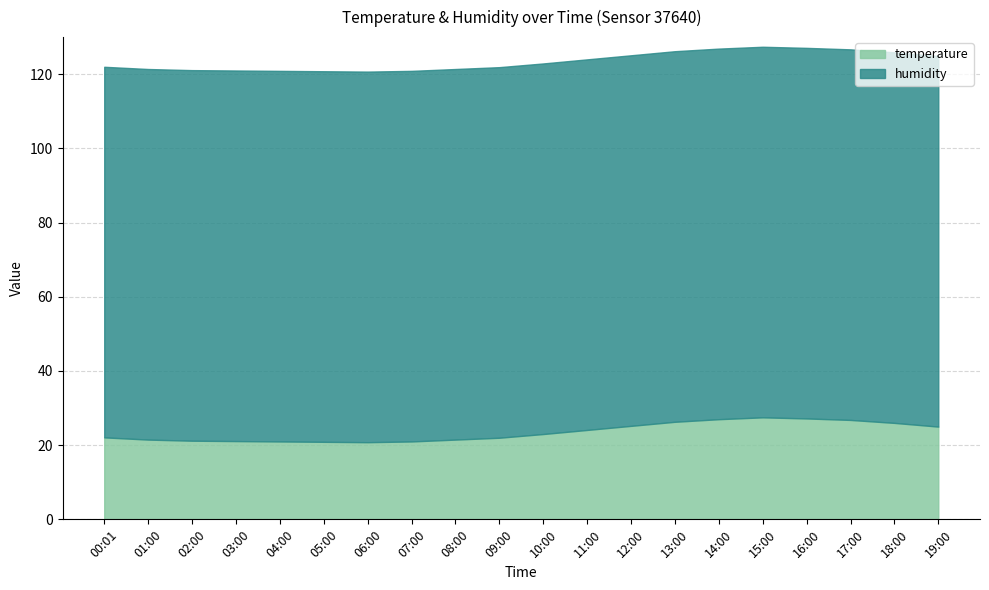

At which category is the sum across all series the highest?

15:00